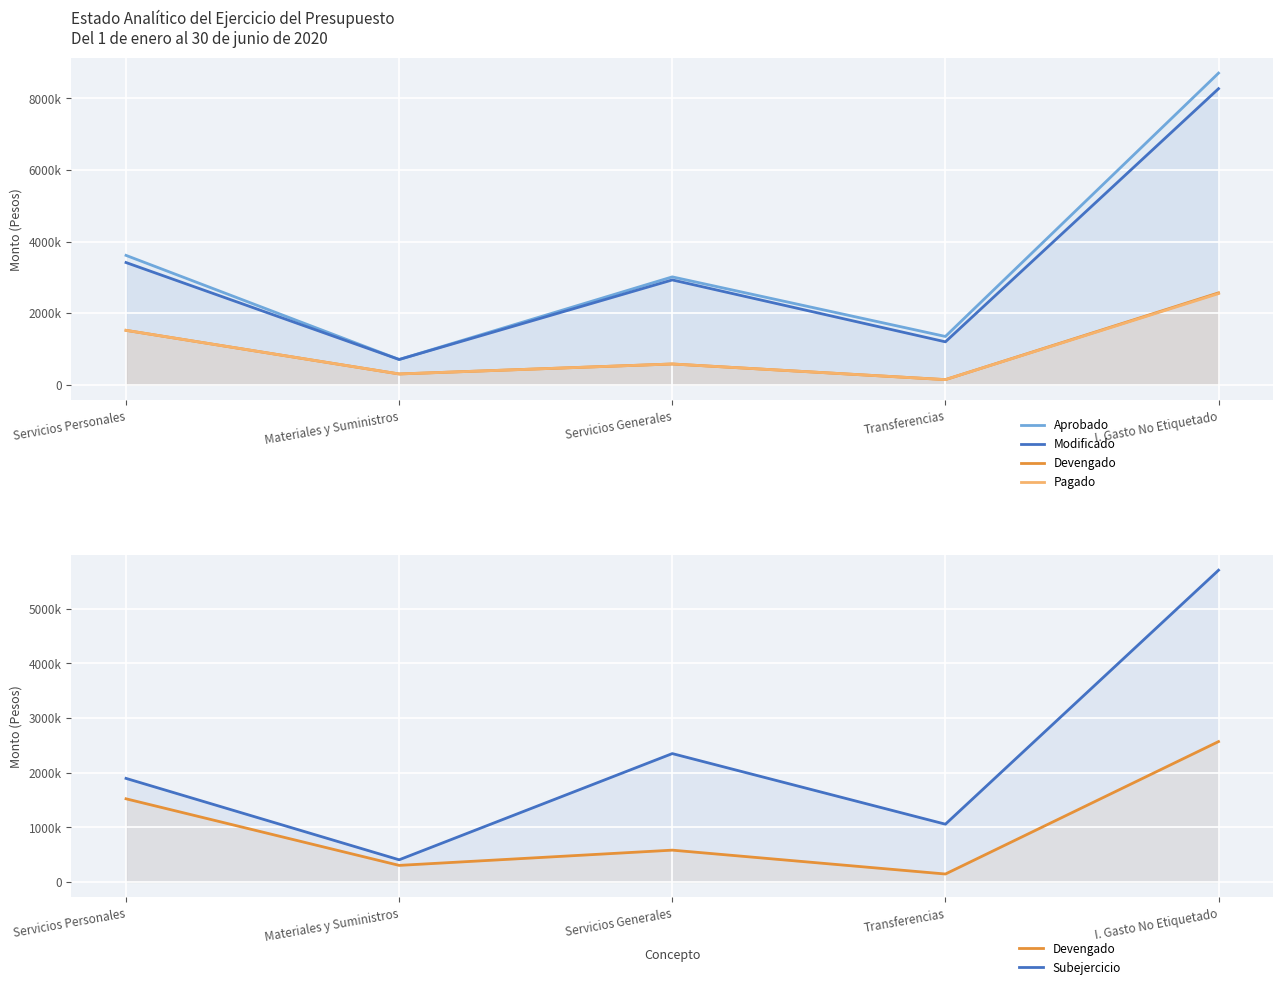

The value of Aprobado at Servicios Generales is 3014748. True or false?

True